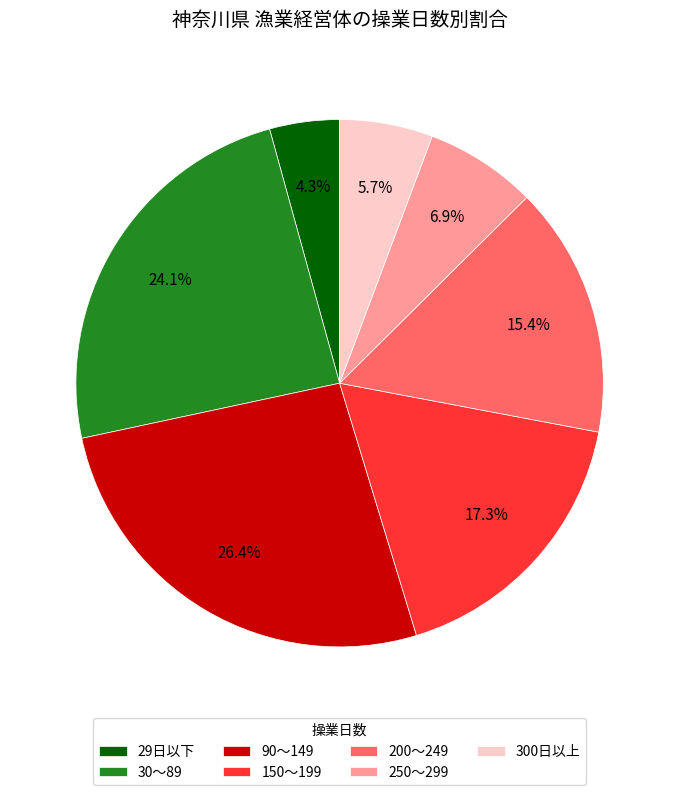

Does 200～249 account for over 50% of the chart?

No